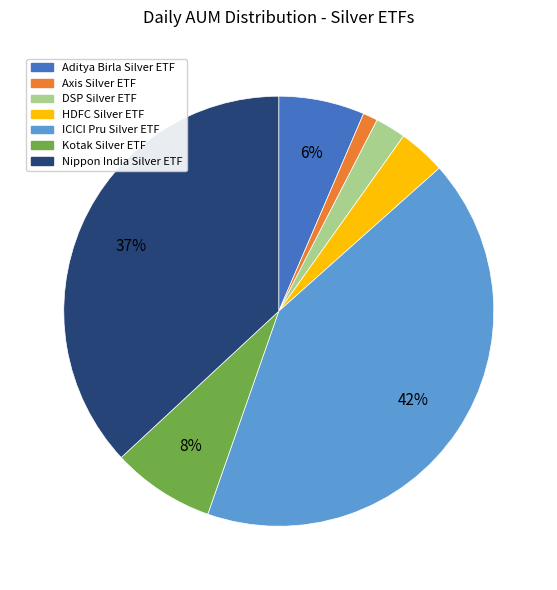

Which has a higher value, Axis Silver ETF or Kotak Silver ETF?

Kotak Silver ETF